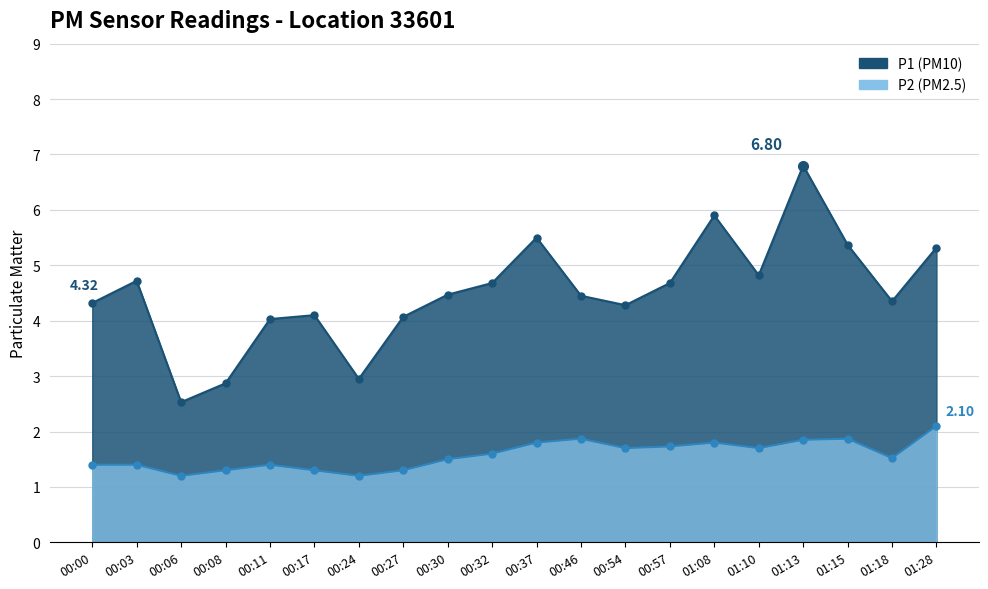

How many lines are shown in the chart?

2